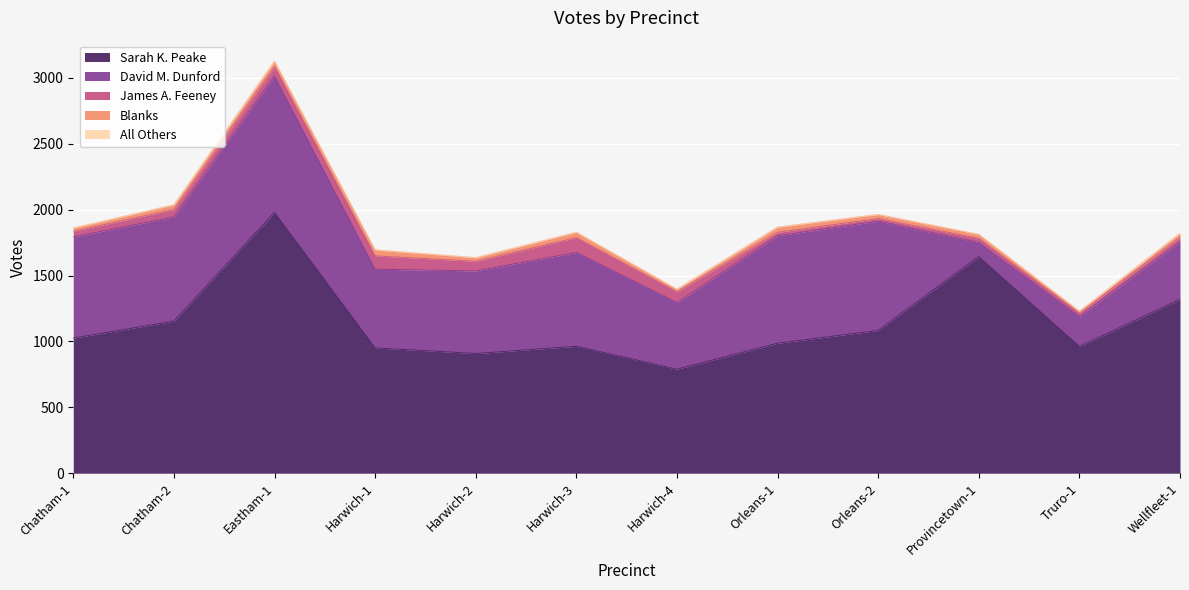

Reading left to right, extract all data points from this chart.

Sarah K. Peake: Chatham-1=1025	Chatham-2=1154	Eastham-1=1979	Harwich-1=951	Harwich-2=908	Harwich-3=963	Harwich-4=789	Orleans-1=986	Orleans-2=1083	Provincetown-1=1644	Truro-1=962	Wellfleet-1=1319
David M. Dunford: Chatham-1=768	Chatham-2=791	Eastham-1=1035	Harwich-1=597	Harwich-2=627	Harwich-3=712	Harwich-4=506	Orleans-1=816	Orleans-2=830	Provincetown-1=107	Truro-1=228	Wellfleet-1=438
James A. Feeney: Chatham-1=43	Chatham-2=56	Eastham-1=71	Harwich-1=101	Harwich-2=73	Harwich-3=113	Harwich-4=82	Orleans-1=26	Orleans-2=19	Provincetown-1=31	Truro-1=24	Wellfleet-1=34
Blanks: Chatham-1=24	Chatham-2=35	Eastham-1=41	Harwich-1=45	Harwich-2=27	Harwich-3=40	Harwich-4=19	Orleans-1=39	Orleans-2=31	Provincetown-1=30	Truro-1=15	Wellfleet-1=29
All Others: Chatham-1=0	Chatham-2=1	Eastham-1=0	Harwich-1=1	Harwich-2=0	Harwich-3=0	Harwich-4=0	Orleans-1=0	Orleans-2=0	Provincetown-1=1	Truro-1=0	Wellfleet-1=0